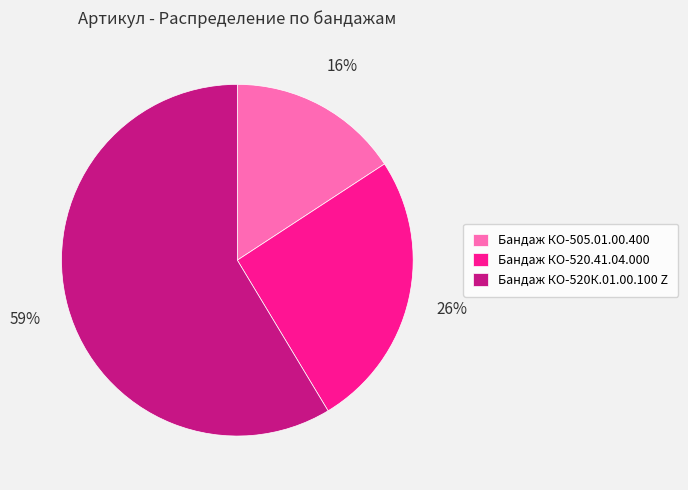

The Бандаж КО-505.01.00.400 slice represents 16% of the pie. True or false?

True